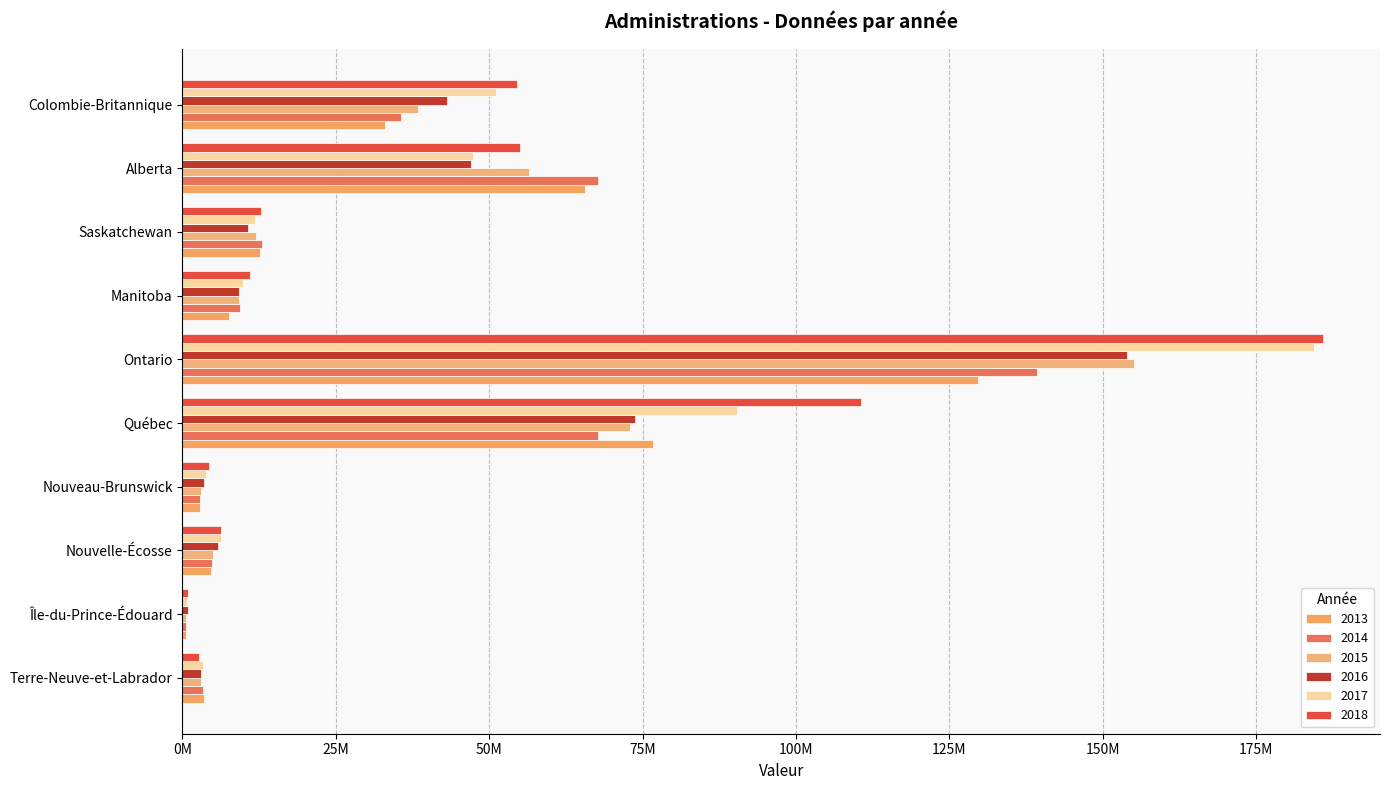

Reading left to right, list all the values displayed in this chart.

2013: Terre-Neuve-et-Labrador=3536559	Île-du-Prince-Édouard=542591	Nouvelle-Écosse=4667425	Nouveau-Brunswick=2848221	Québec=76617008	Ontario=129679883	Manitoba=7662672	Saskatchewan=12637601	Alberta=65561184	Colombie-Britannique=32975647
2014: Terre-Neuve-et-Labrador=3268677	Île-du-Prince-Édouard=534432	Nouvelle-Écosse=4748813	Nouveau-Brunswick=2798246	Québec=67658983	Ontario=139199966	Manitoba=9318371	Saskatchewan=12982256	Alberta=67664597	Colombie-Britannique=35605016
2015: Terre-Neuve-et-Labrador=2968223	Île-du-Prince-Édouard=633466	Nouvelle-Écosse=4915356	Nouveau-Brunswick=3080916	Québec=73014650	Ontario=155138501	Manitoba=9166728	Saskatchewan=11967817	Alberta=56494451	Colombie-Britannique=38423131
2016: Terre-Neuve-et-Labrador=3017160	Île-du-Prince-Édouard=890347	Nouvelle-Écosse=5793981	Nouveau-Brunswick=3526307	Québec=73688755	Ontario=154023066	Manitoba=9151458	Saskatchewan=10661561	Alberta=46997608	Colombie-Britannique=43154346
2017: Terre-Neuve-et-Labrador=3323875	Île-du-Prince-Édouard=765890	Nouvelle-Écosse=6330004	Nouveau-Brunswick=3910044	Québec=90374215	Ontario=184489256	Manitoba=9870032	Saskatchewan=11857980	Alberta=47291838	Colombie-Britannique=51151153
2018: Terre-Neuve-et-Labrador=2746451	Île-du-Prince-Édouard=837004	Nouvelle-Écosse=6335543	Nouveau-Brunswick=4324191	Québec=110535295	Ontario=185890823	Manitoba=11000901	Saskatchewan=12775860	Alberta=55082880	Colombie-Britannique=54534213